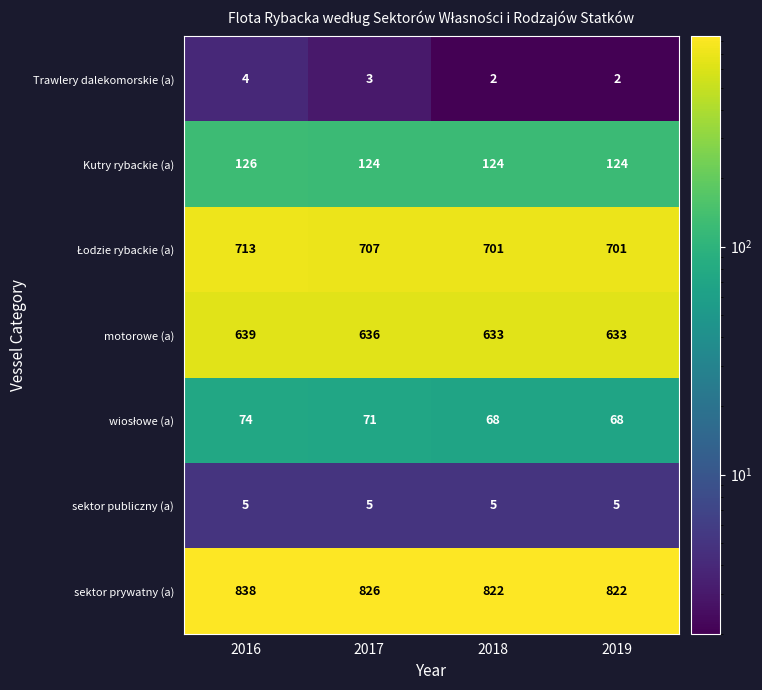

Which series has the largest range (max minus min)?

sektor prywatny (a)